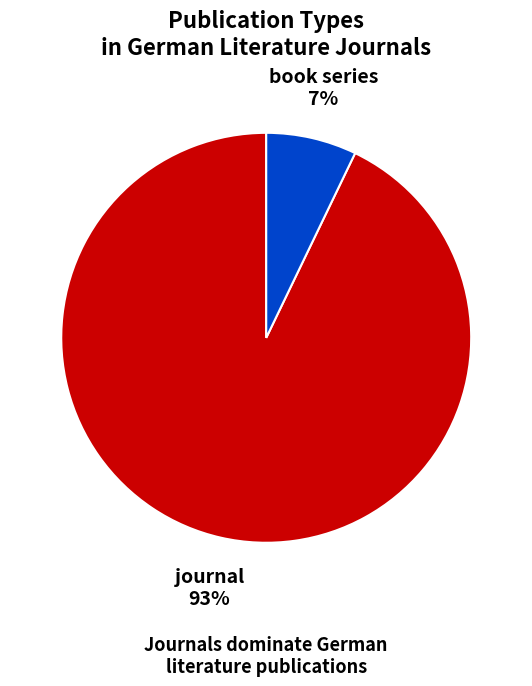

Count the number of slices in the pie.

2